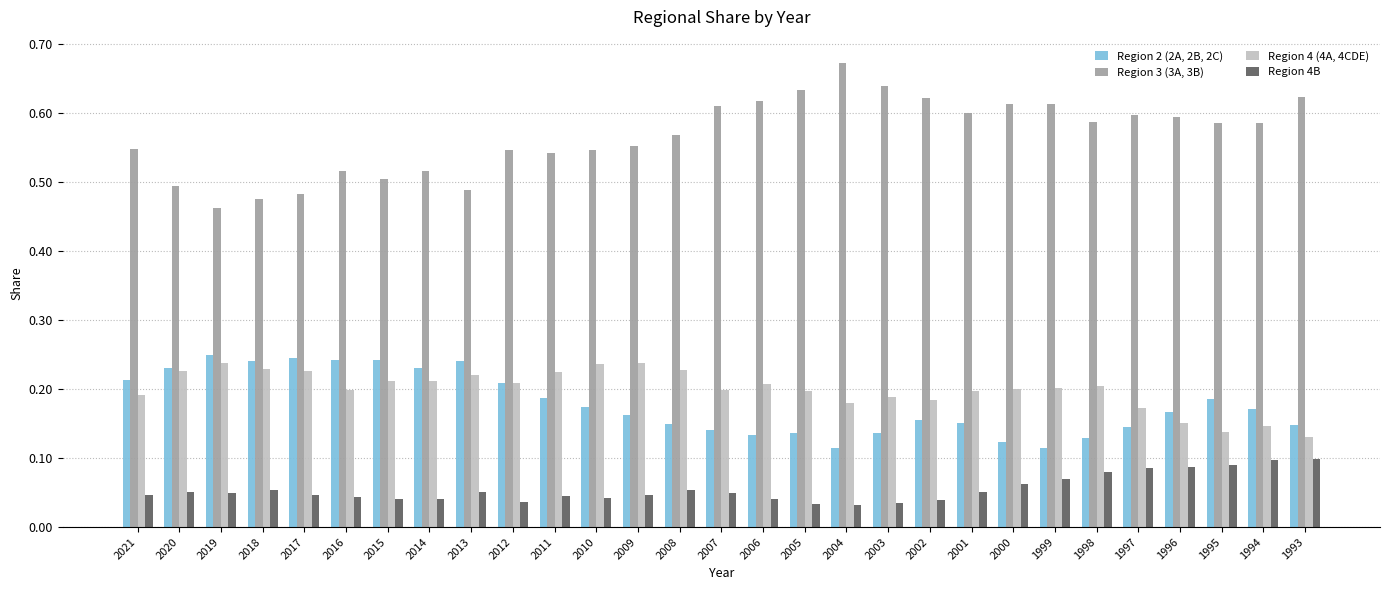

List the series in order of their peak value, lowest first.

Region 4B, Region 4 (4A, 4CDE), Region 2 (2A, 2B, 2C), Region 3 (3A, 3B)